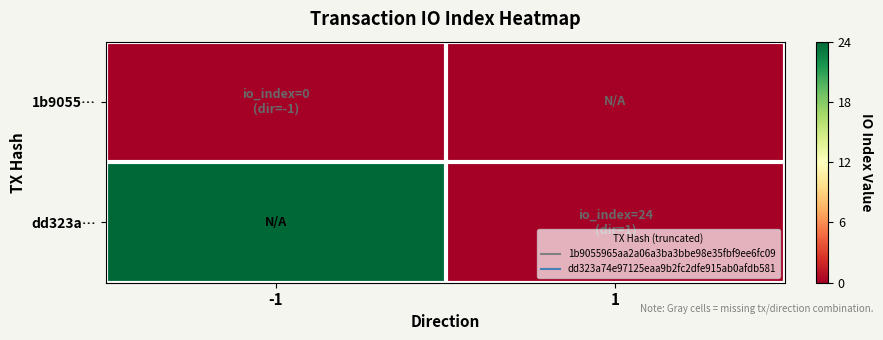

Which label corresponds to the smallest value in the chart?

-1